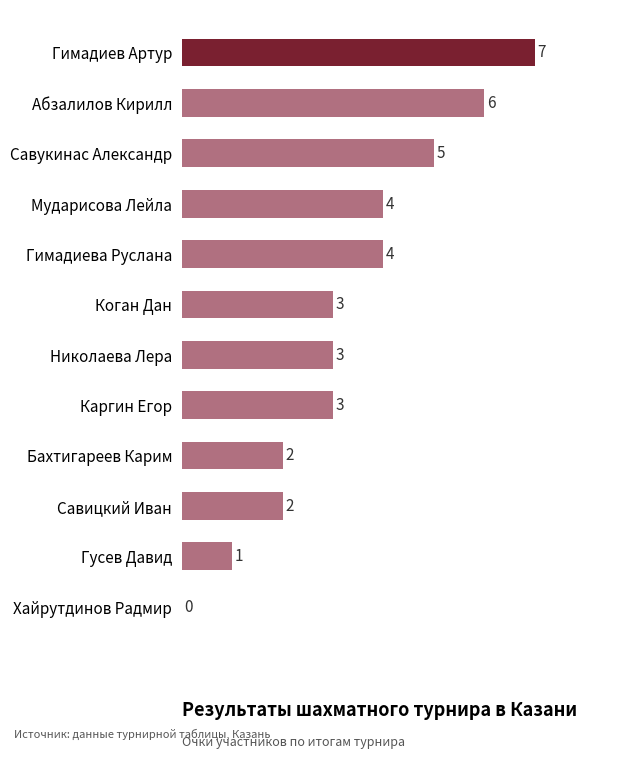

Read the value at Абзалилов Кирилл.

6